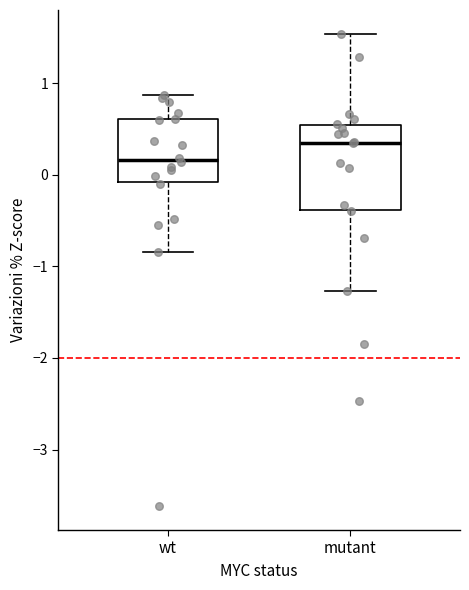

Where is the lower edge of the box for mutant on the y-axis? The values are not printed on the chart, so give them approximately, as read against the axis.

-0.4